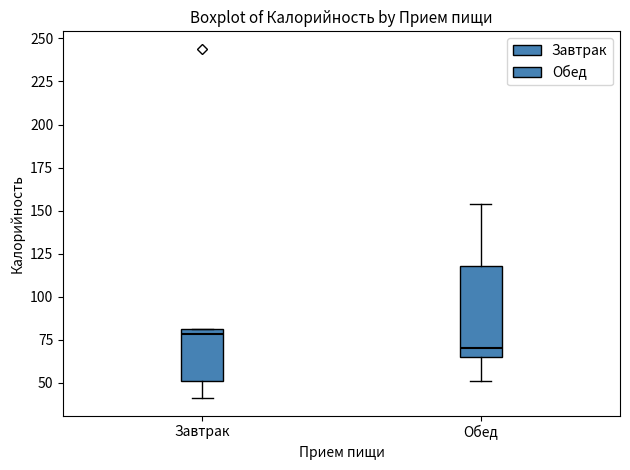

Reading left to right, transcribe this box plot: for each box, give where its median line is, the range the box spans, and where its two whiskers end, as read against the y-axis. The values are not printed on the chart, so give them approximately, as read against the axis.

Завтрак: median 80 (just below the box's upper edge), box 50 to 80, whiskers 40 to 80
Обед: median 70, box 65 to 120, whiskers 50 to 155